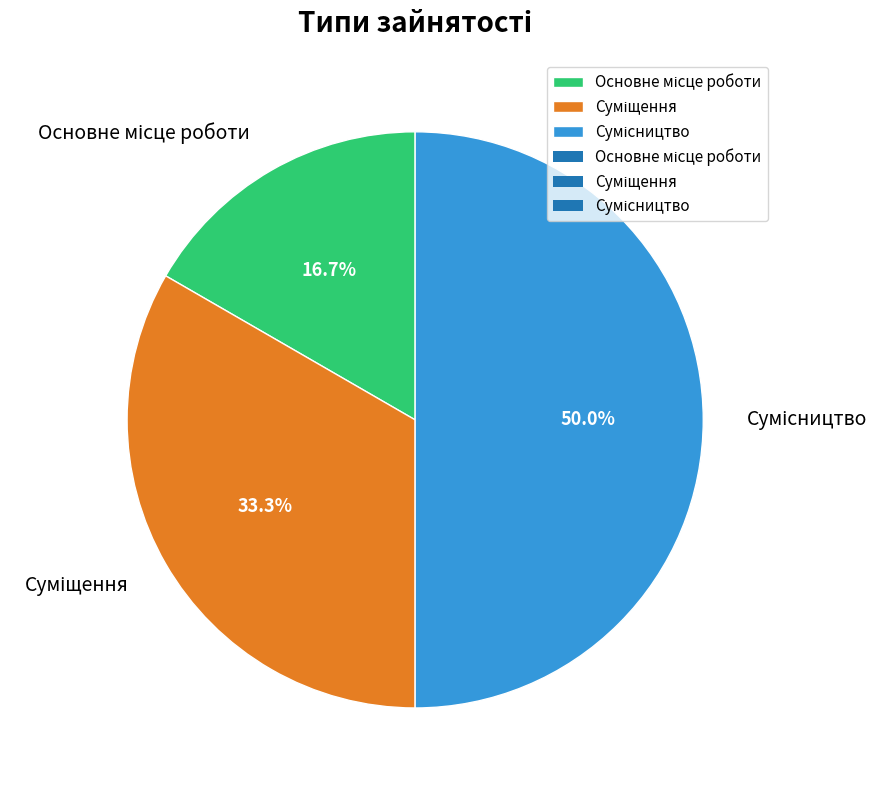

True or false: Сумісництво accounts for 61% of the total.

False